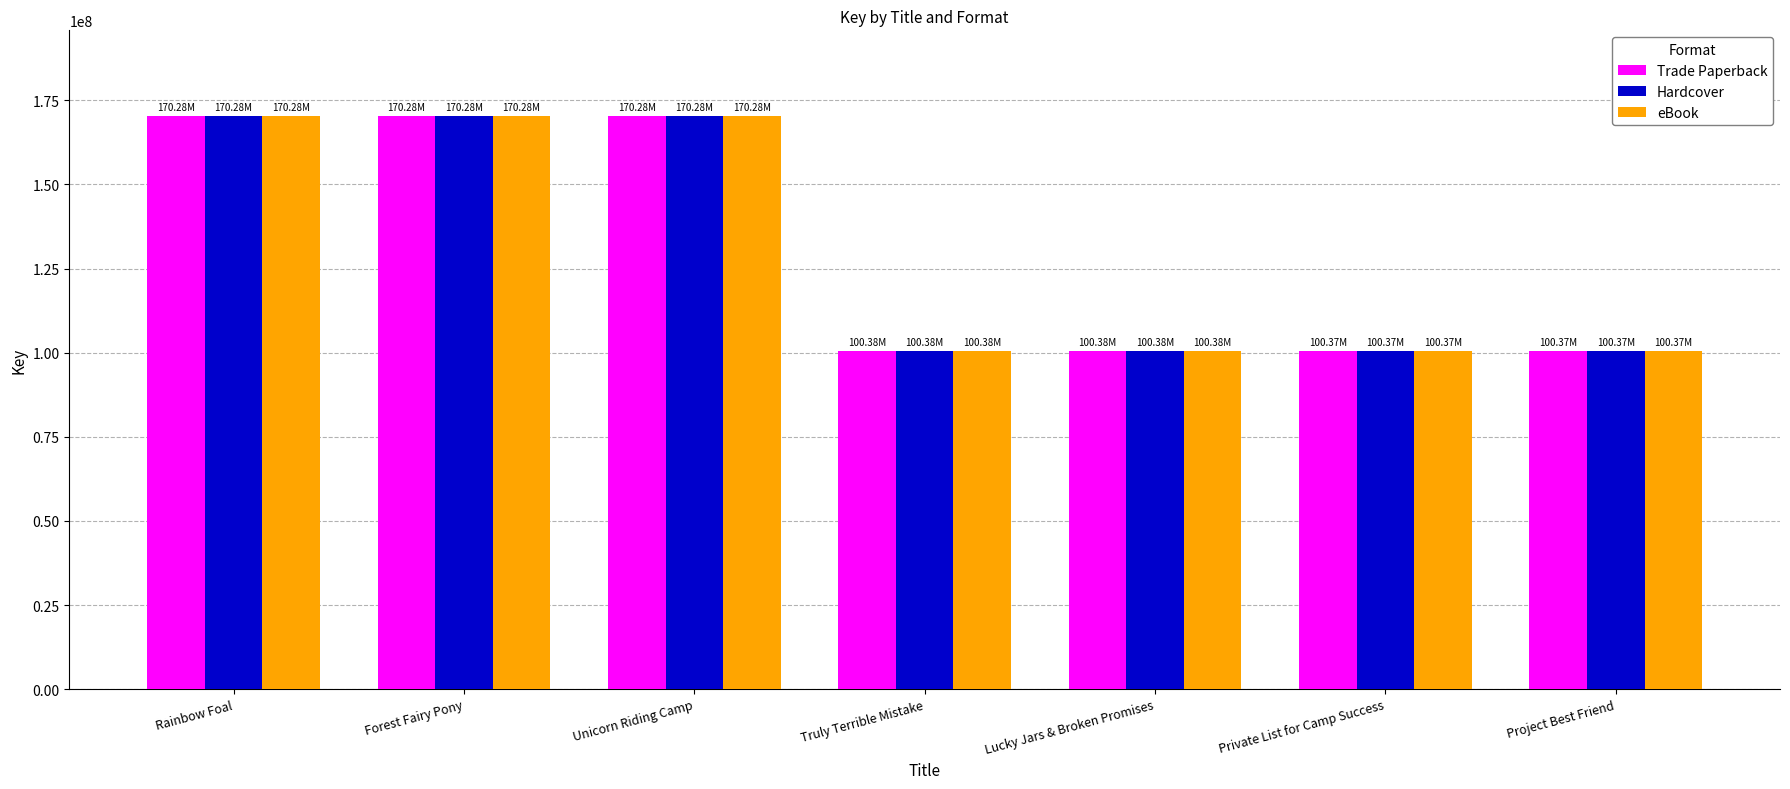

What is the difference between the second highest and second lowest values in the Trade Paperback series?

69906701